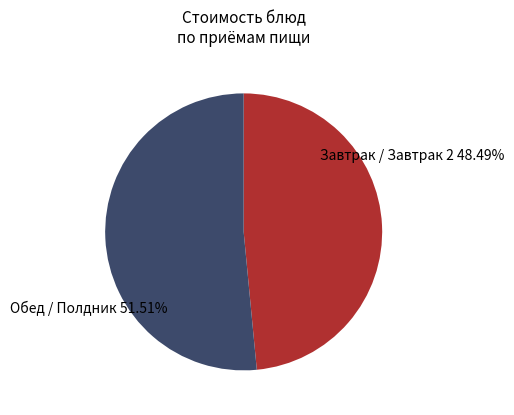

Is there any slice that represents more than half of the pie?

Yes